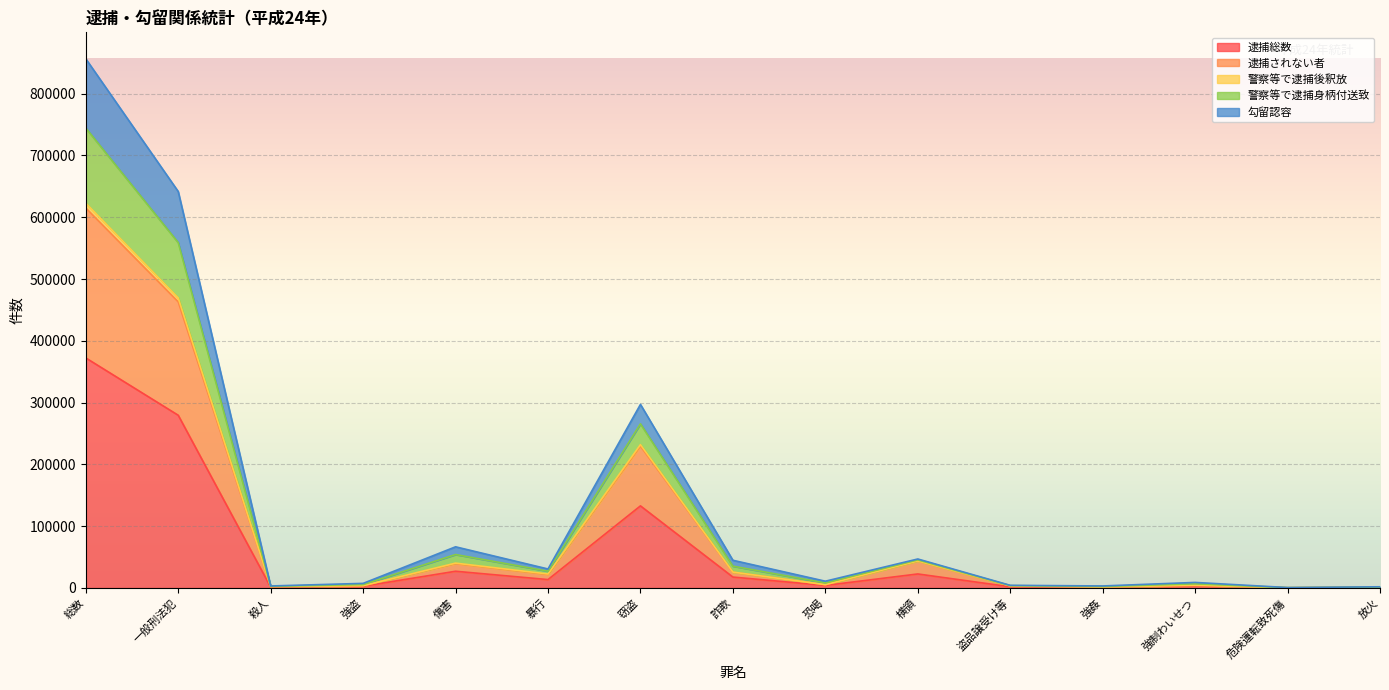

What is the total value across all series at 強盗?

7434